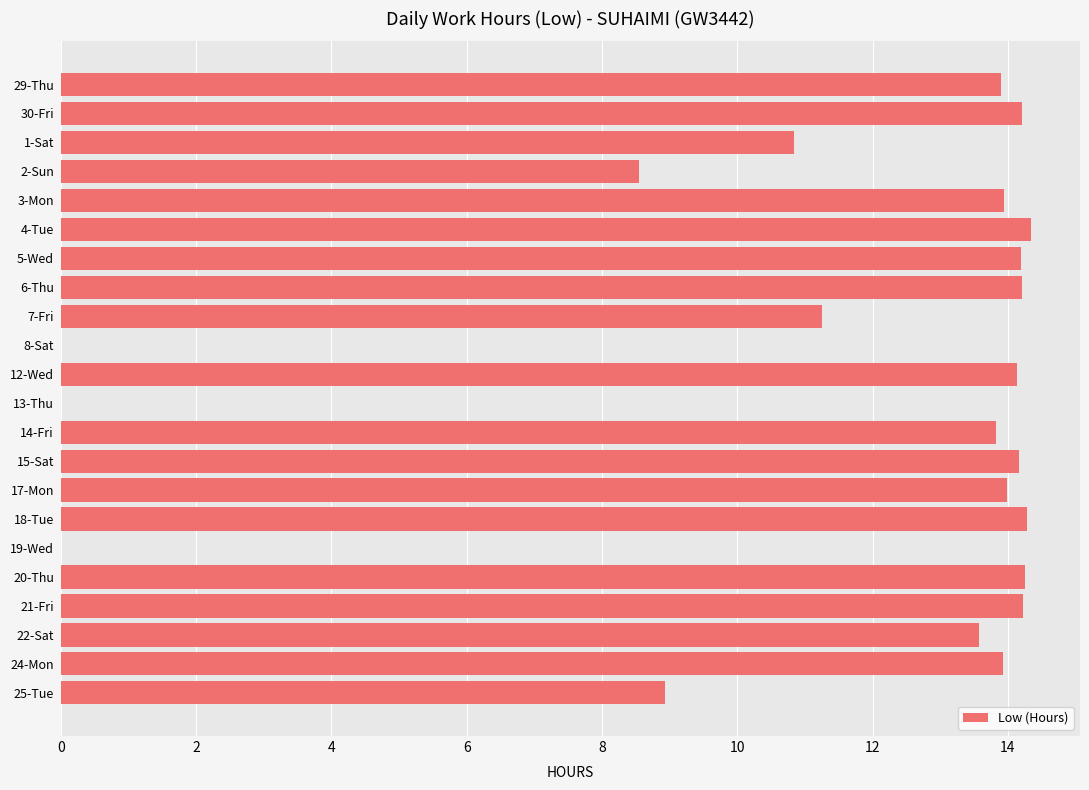

What is the ratio of the value at 18-Tue to the value at 15-Sat?

1.0